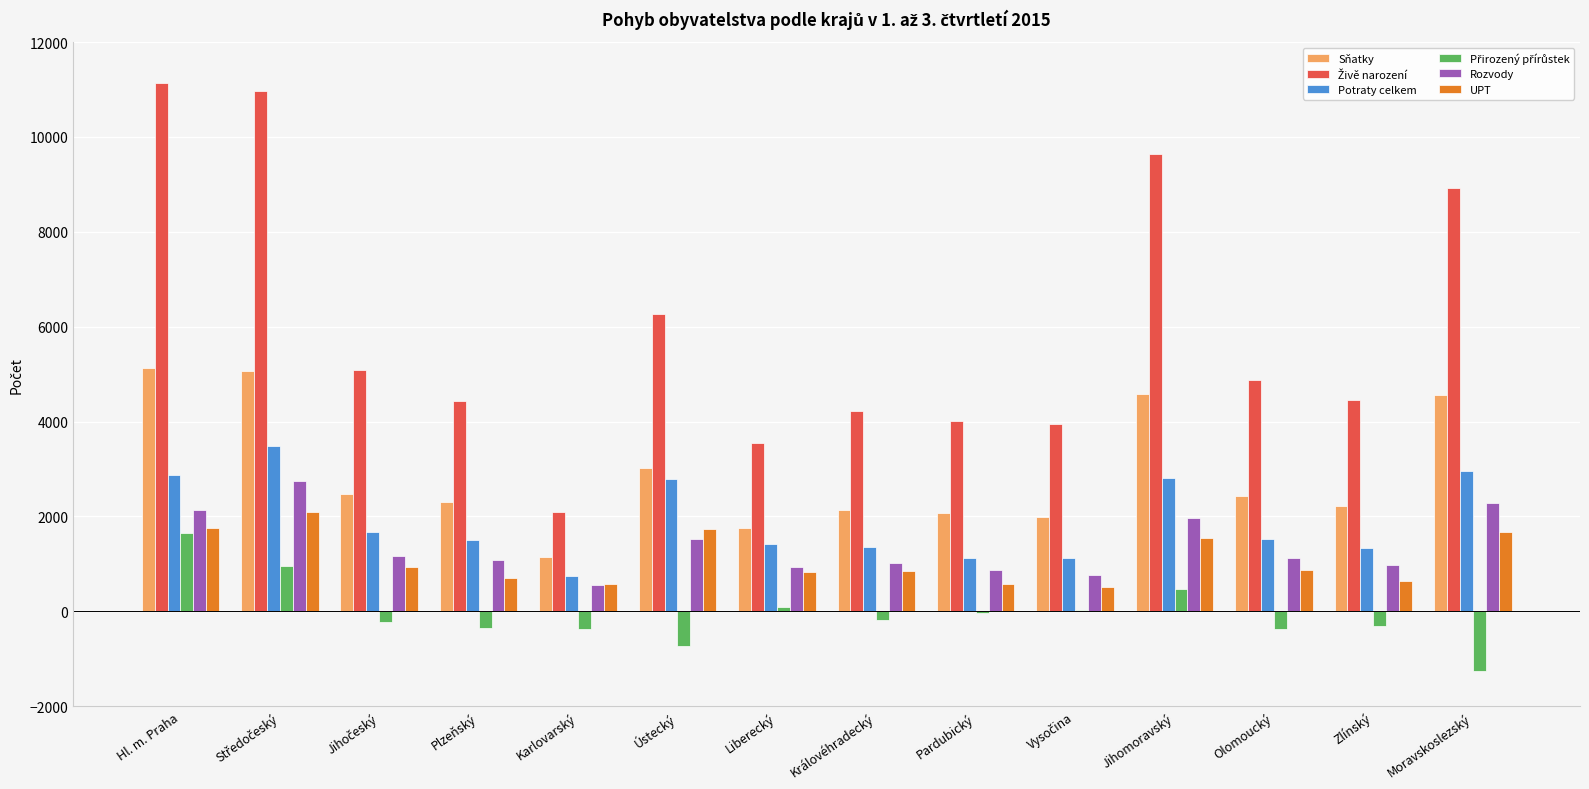

Read the Rozvody value at Ústecký.

1524